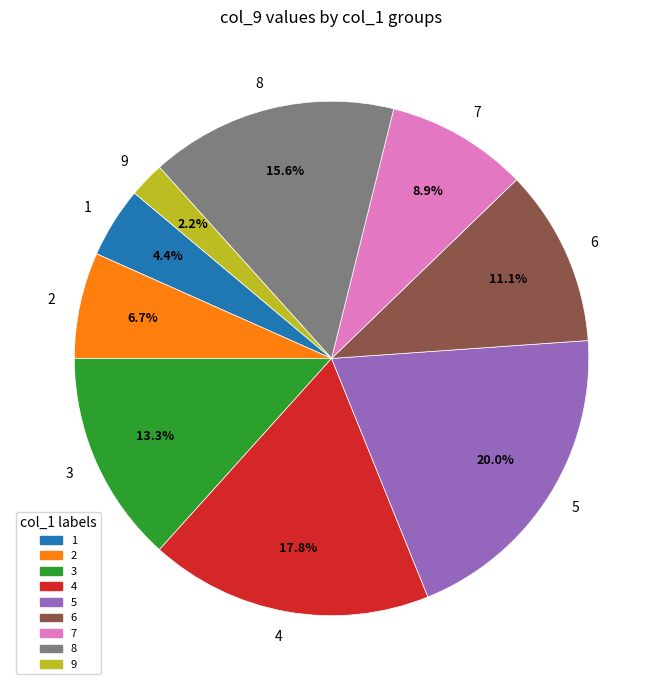

Combined, do 8 and 2 account for over 50%?

No